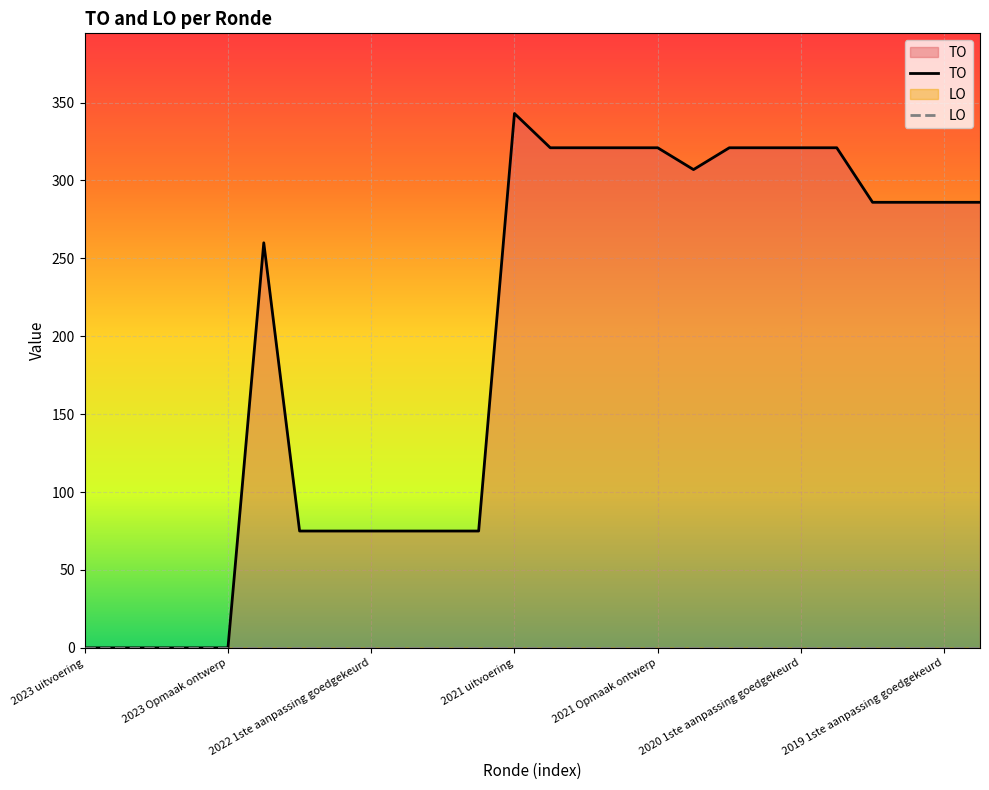

What is the spread (max minus min) of values at 15?

321